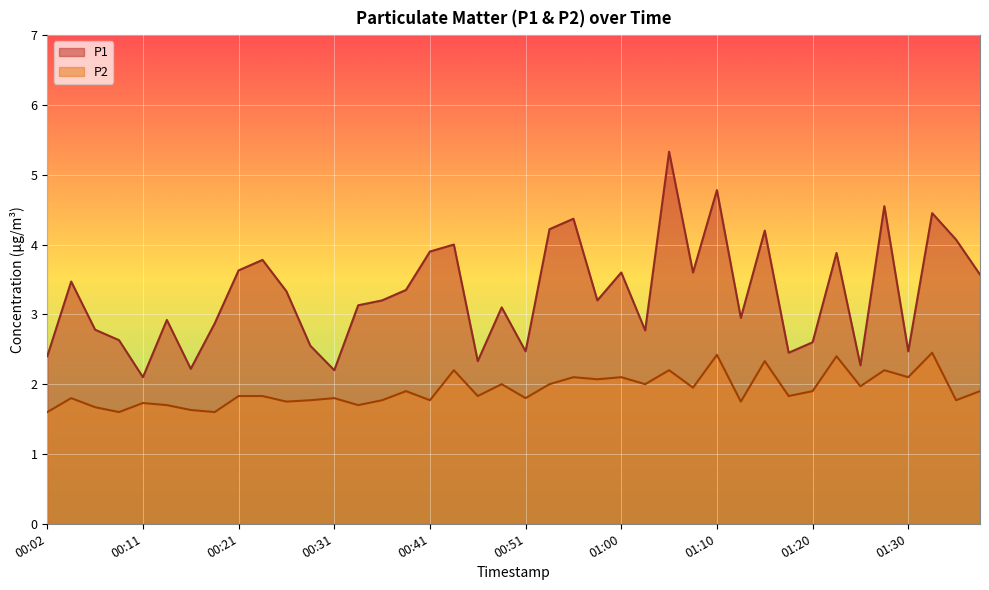

At which label does P1 reach its peak?

01:05